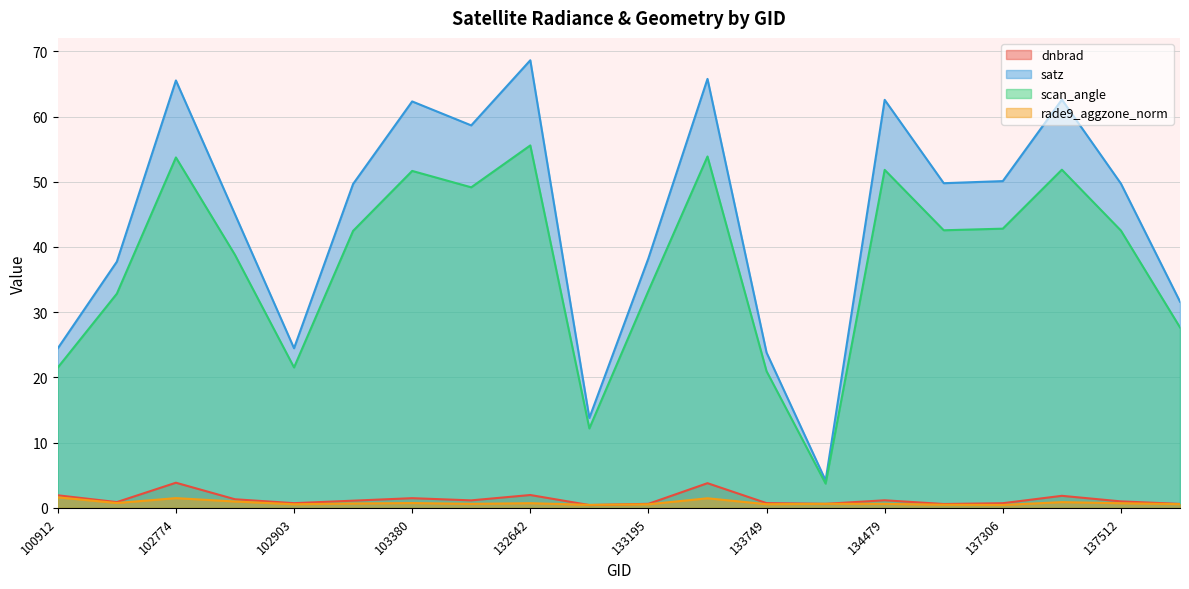

Which has a higher value, 102783 or 103380?

103380